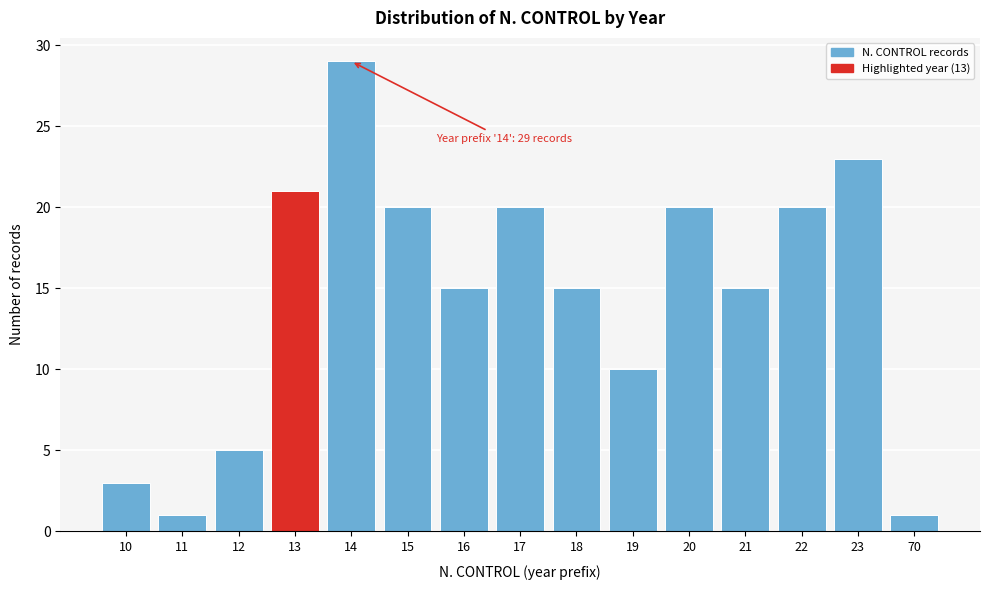

Reading left to right, extract all data points from this chart.

10=3	11=1	12=5	13=21	14=29	15=20	16=15	17=20	18=15	19=10	20=20	21=15	22=20	23=23	70=1